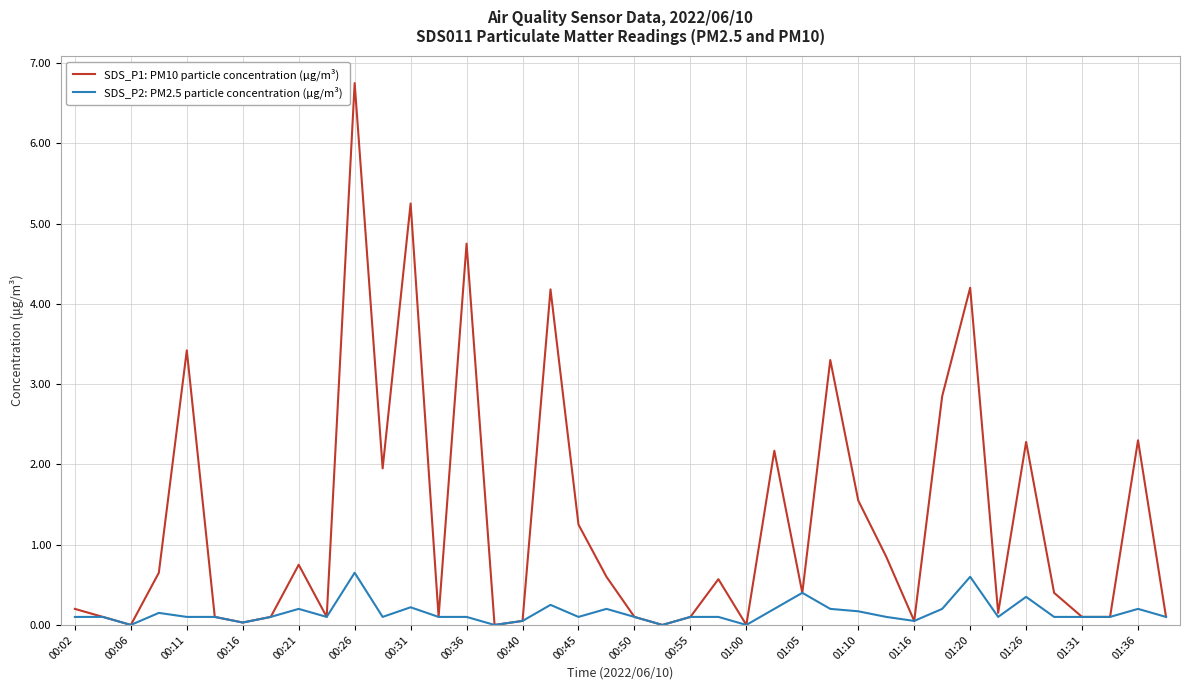

Does the chart have visible grid lines?

Yes